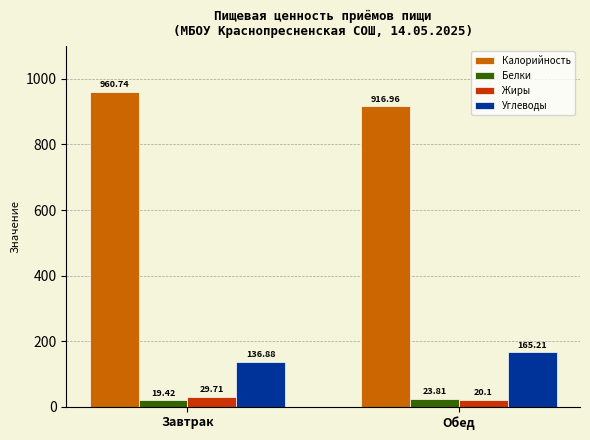

What are all the series names shown in the legend?

Калорийность, Белки, Жиры, Углеводы